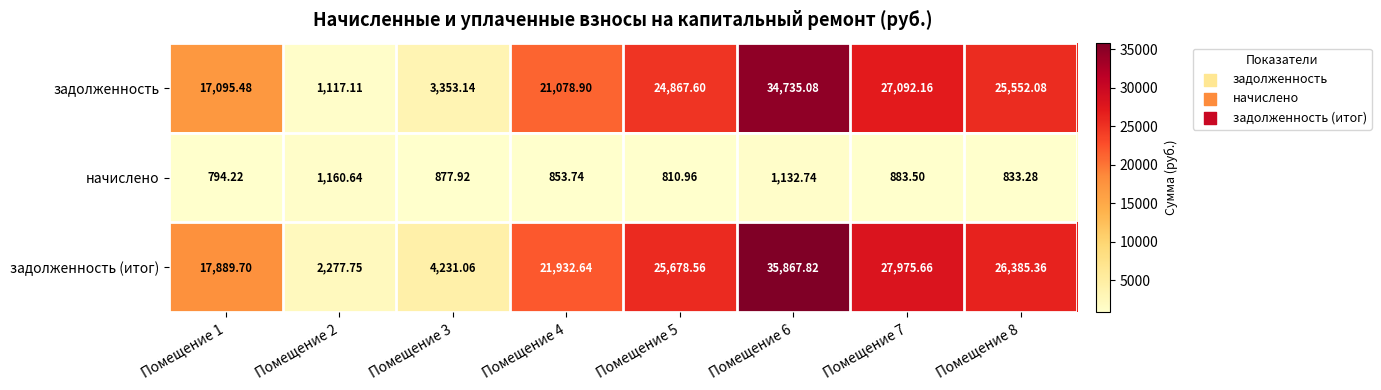

Which series has the widest spread of values?

задолженность